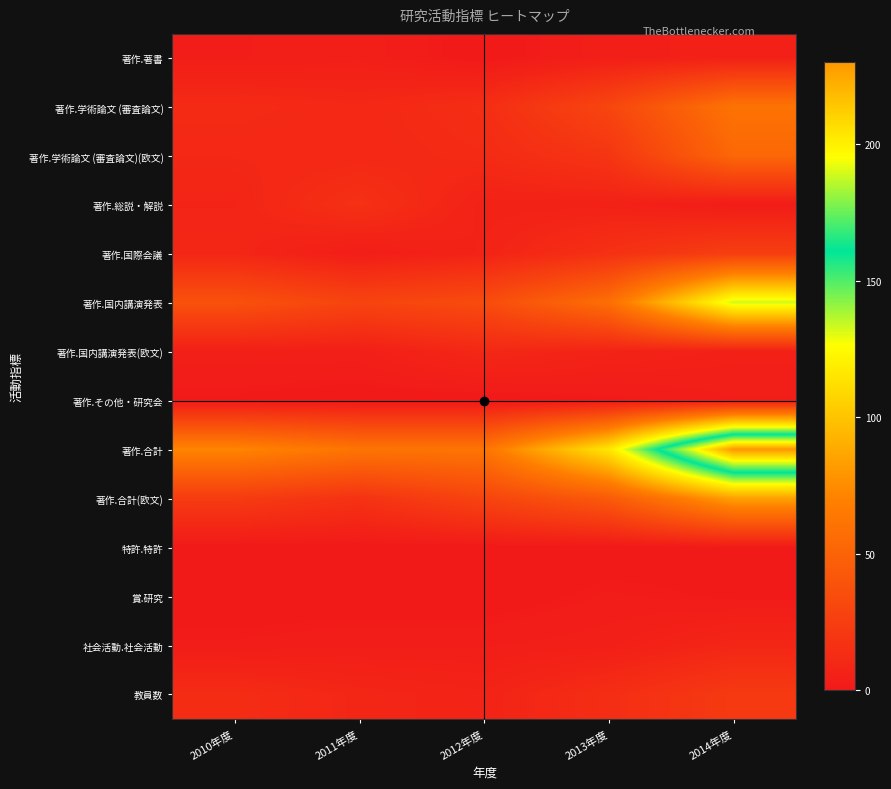

At 2011年度, list the series in order from smallest to largest.

著作.その他・研究会, 特許.特許, 賞.研究, 著作.国際会議, 社会活動.社会活動, 著作.著書, 著作.国内講演発表(欧文), 教員数, 著作.学術論文 (審査論文), 著作.学術論文 (審査論文)(欧文), 著作.総説・解説, 著作.合計(欧文), 著作.国内講演発表, 著作.合計